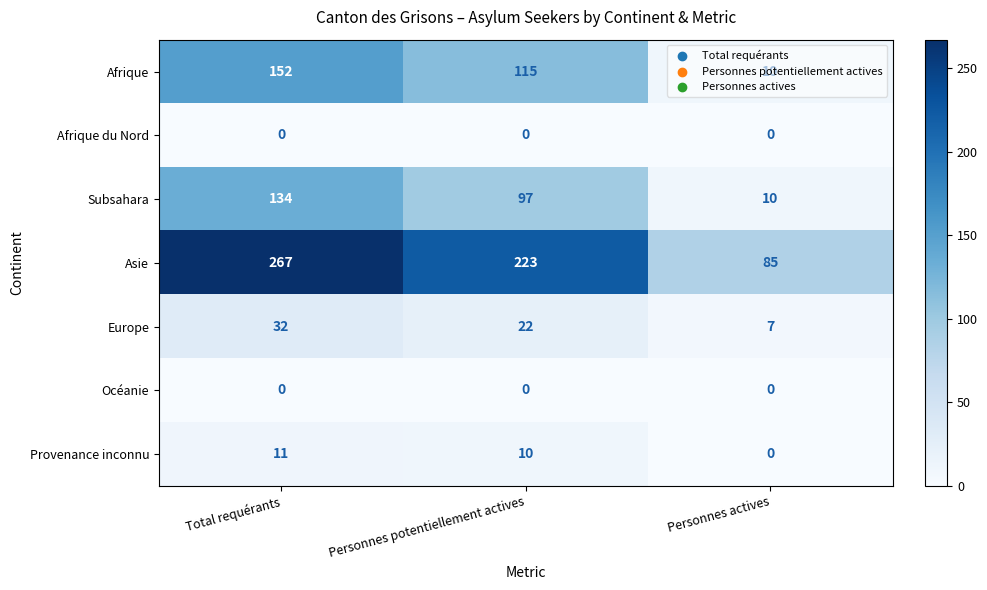

What is the average value of the Afrique series?

92